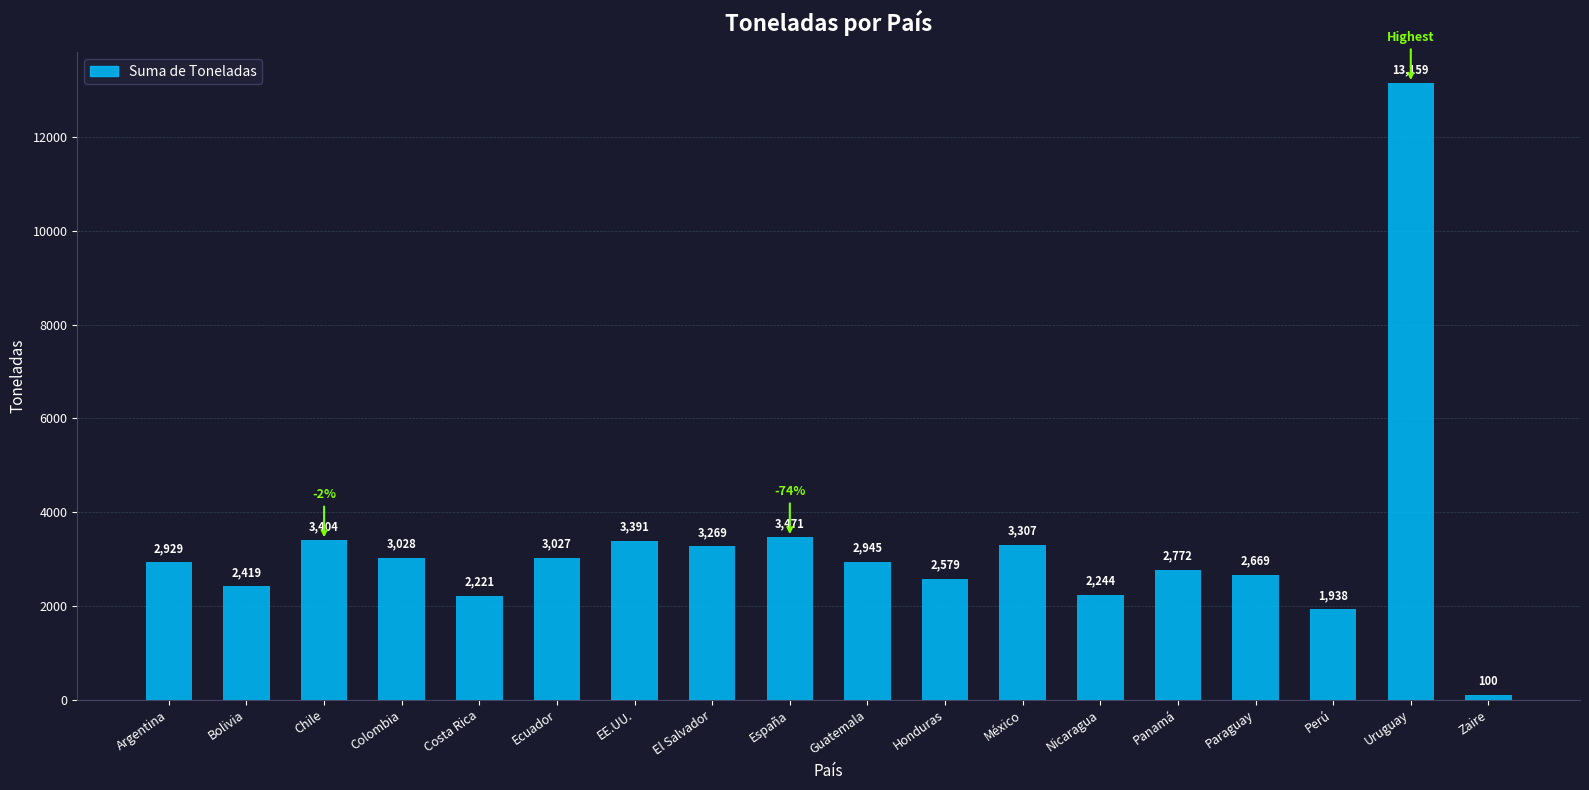

At which label is the value closest to 6629?

España